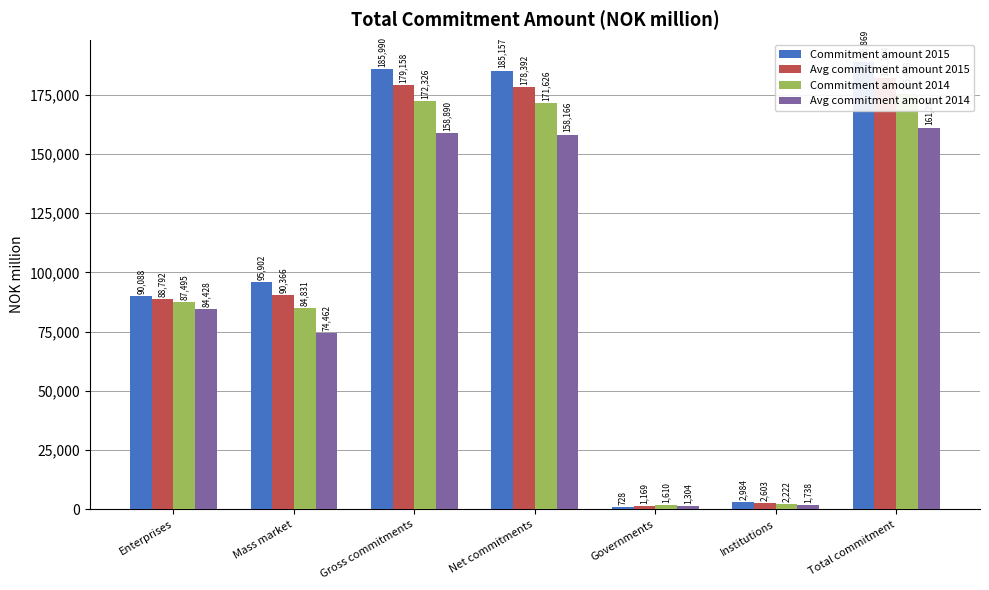

At how many categories does at least one series exceed 184691?

3